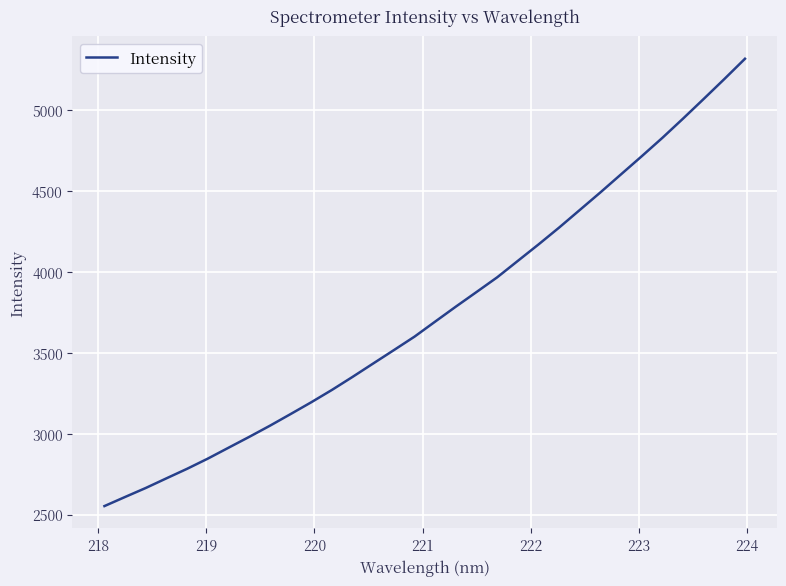

What is the greatest value displayed?

5315.3